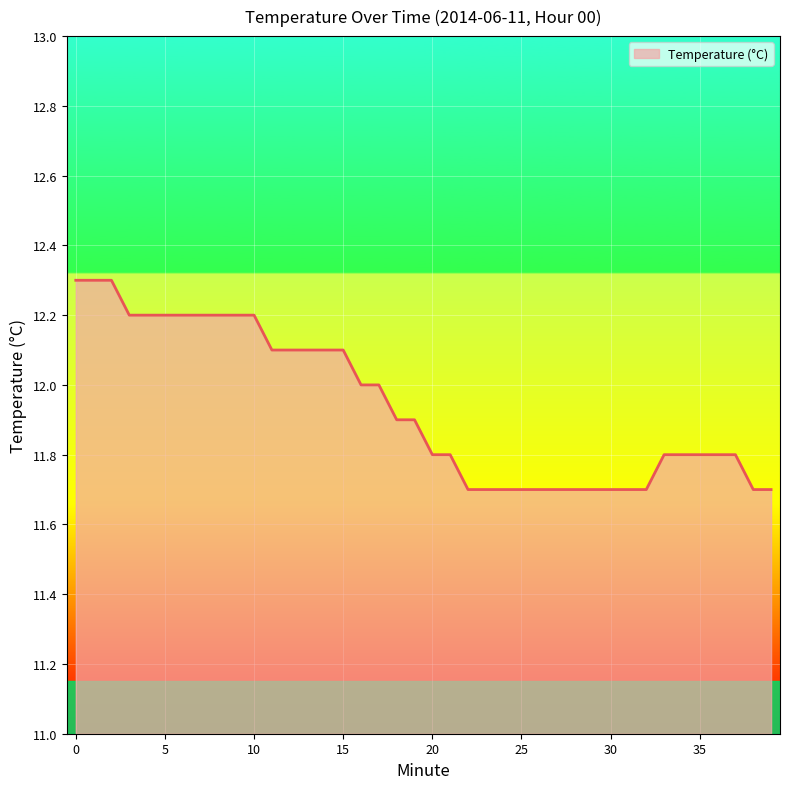

What is the minimum value shown in the chart?

11.7